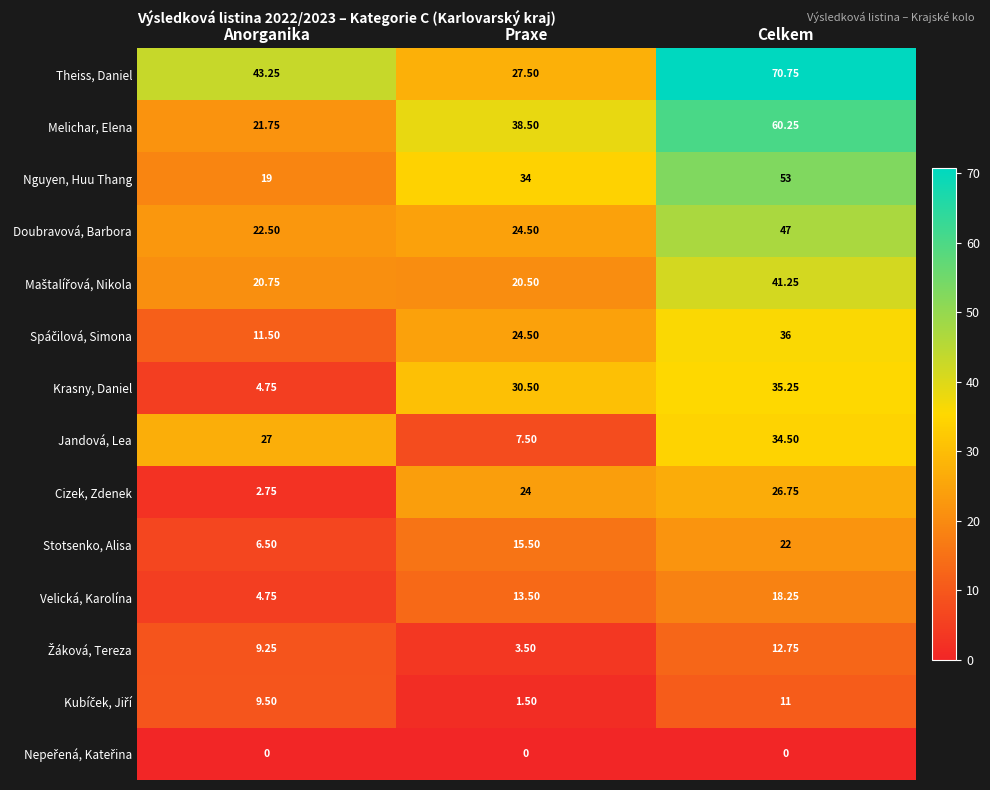

Where is Krasny, Daniel nearest to the value 20?

Praxe